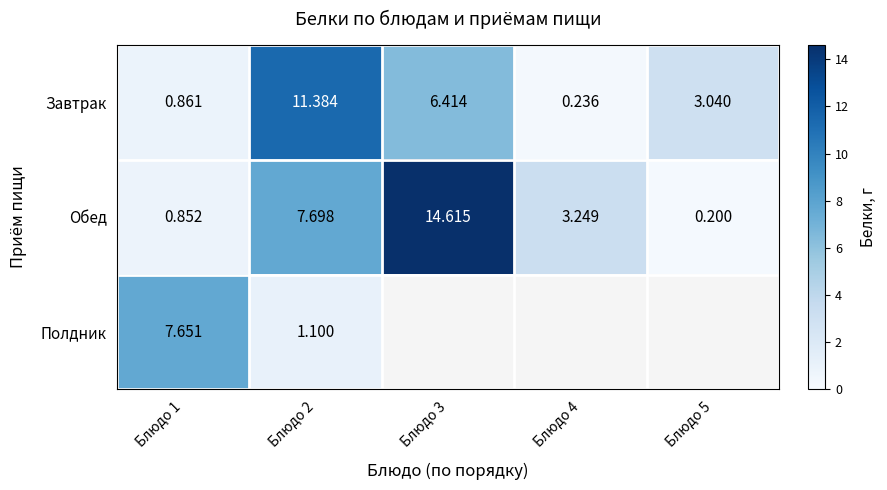

Which category has the highest value across all series?

Блюдо 3